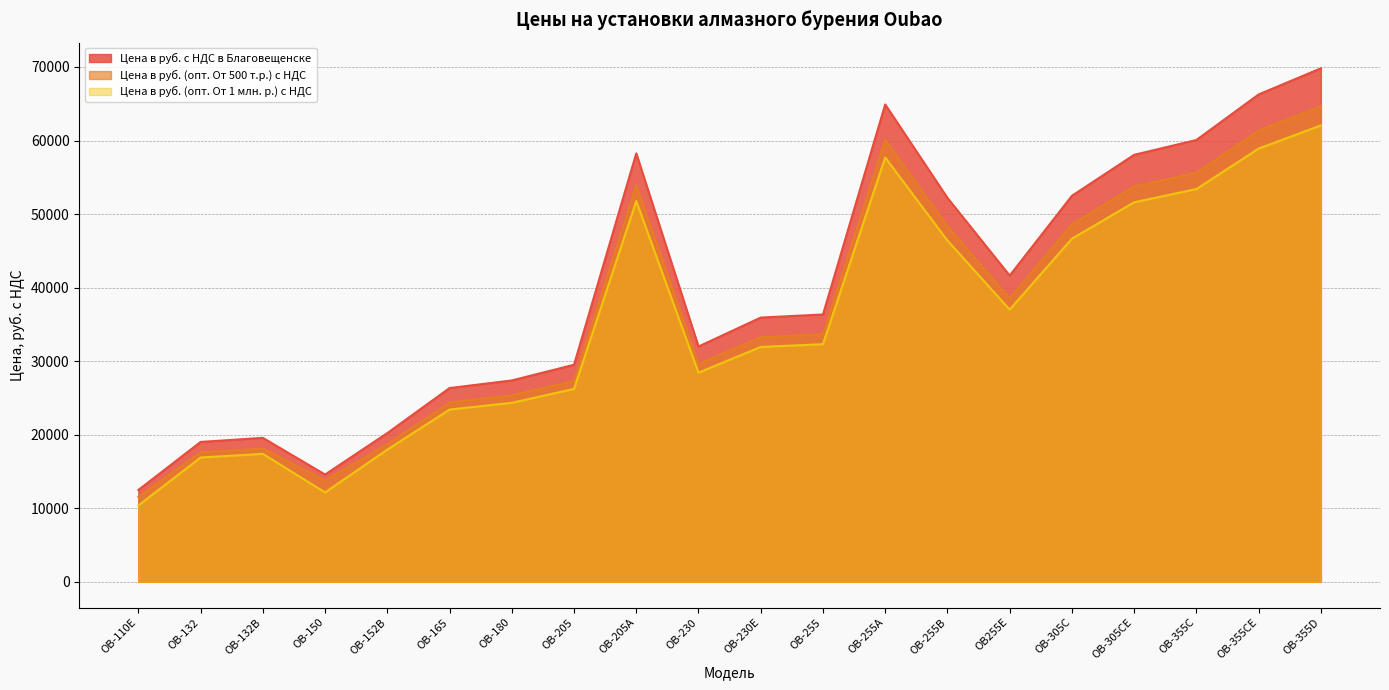

True or false: Цена в руб. (опт. От 500 т.р.) с НДС has more than 1 interior local peaks.

True